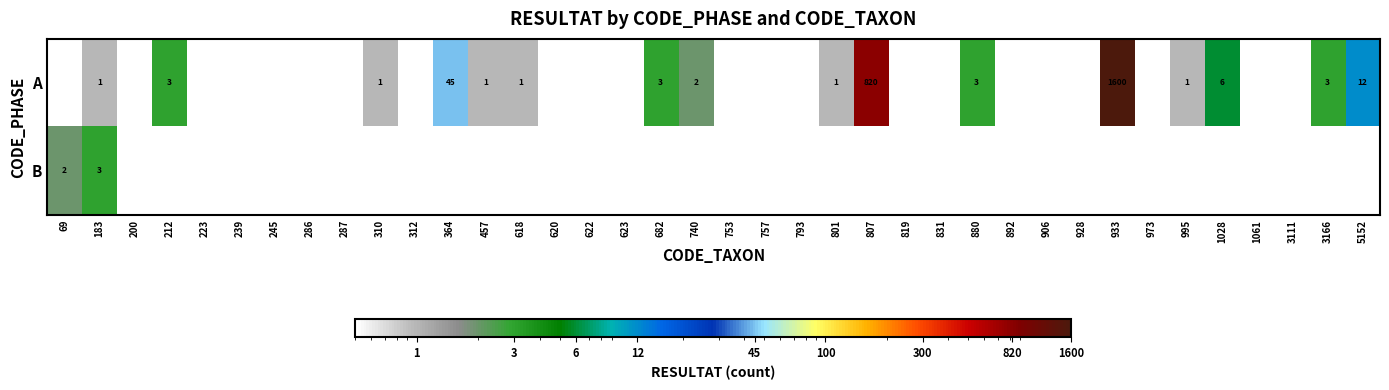

Rank the categories by B value from highest to lowest.

183, 69, 200, 212, 223, 239, 245, 286, 287, 310, 312, 364, 457, 618, 620, 622, 623, 682, 740, 753, 757, 793, 801, 807, 819, 831, 880, 892, 906, 928, 933, 973, 995, 1028, 1061, 3111, 3166, 5152